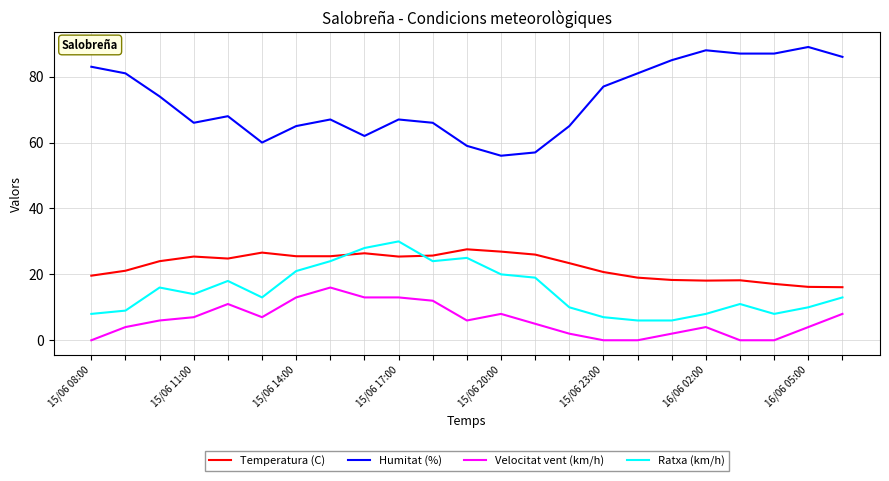

Which series has the widest spread of values?

Humitat (%)